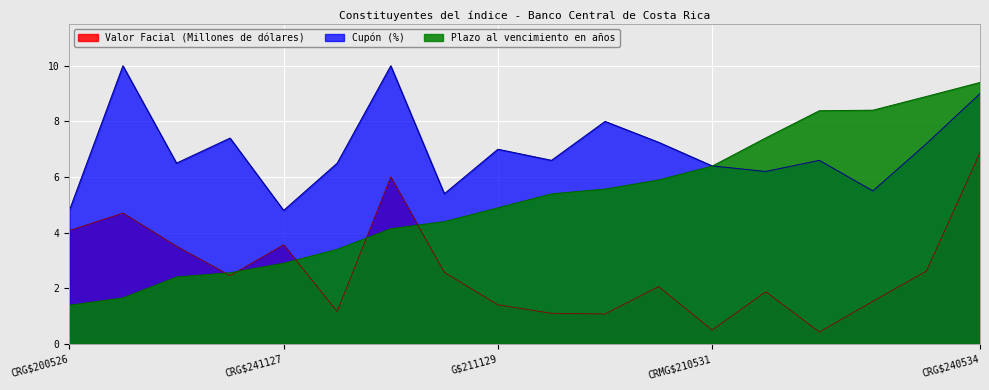

Where is the first local maximum for Cupón (%)?

G$260826